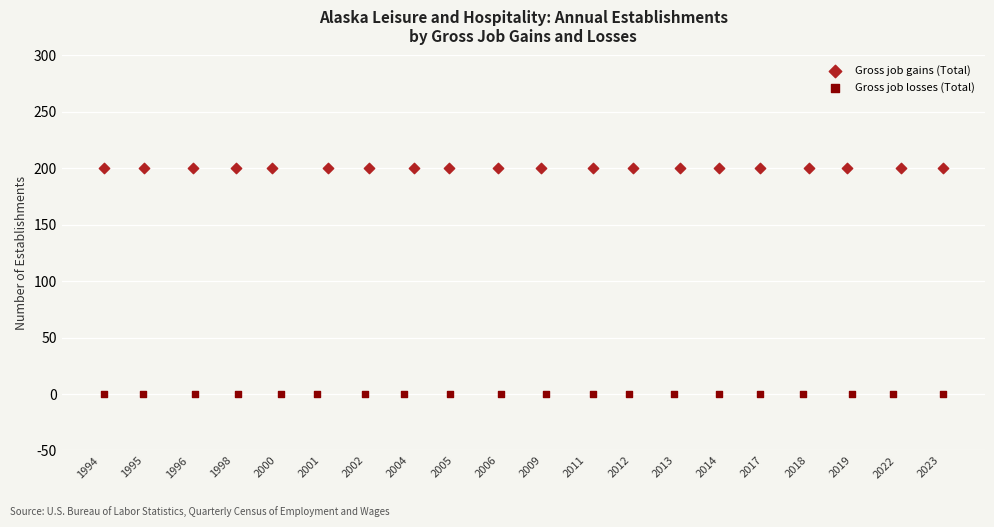

Which series reaches the minimum Y coordinate?

Gross job losses (Total)